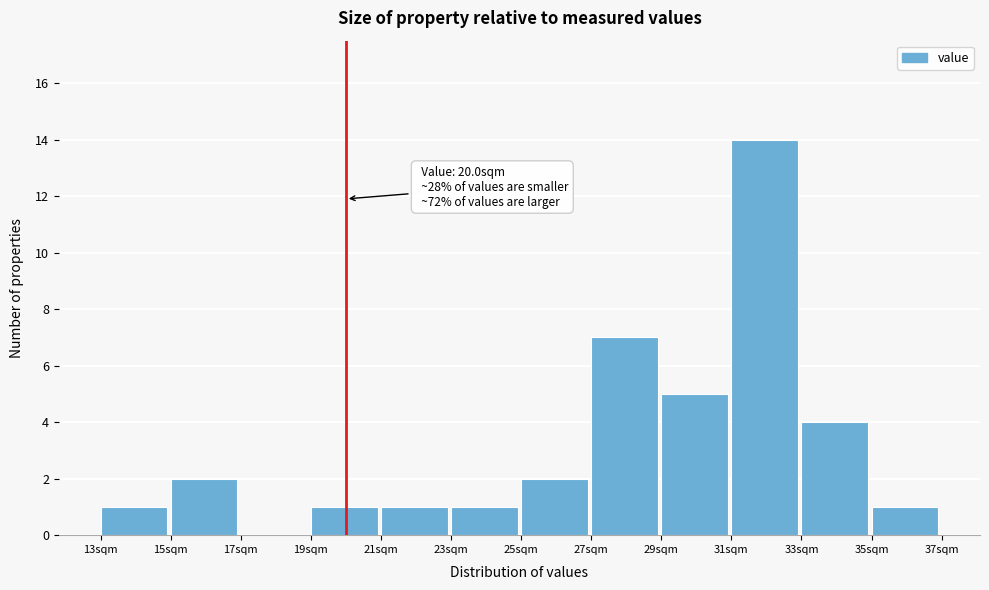

Which range on the x-axis has the tallest bar?

31 to 33